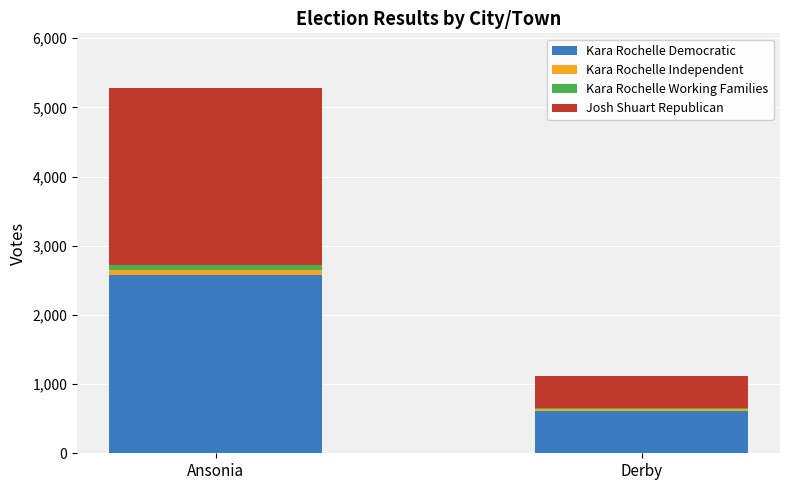

Is it true that Kara Rochelle Democratic equals 911 at Ansonia?

False